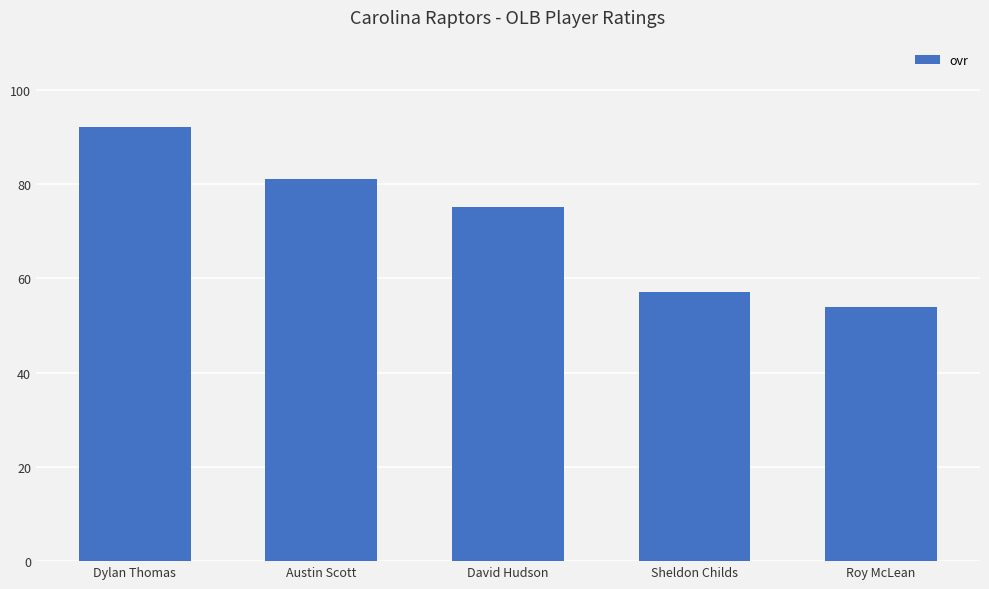

List the labels in order of value, largest first.

Dylan Thomas, Austin Scott, David Hudson, Sheldon Childs, Roy McLean